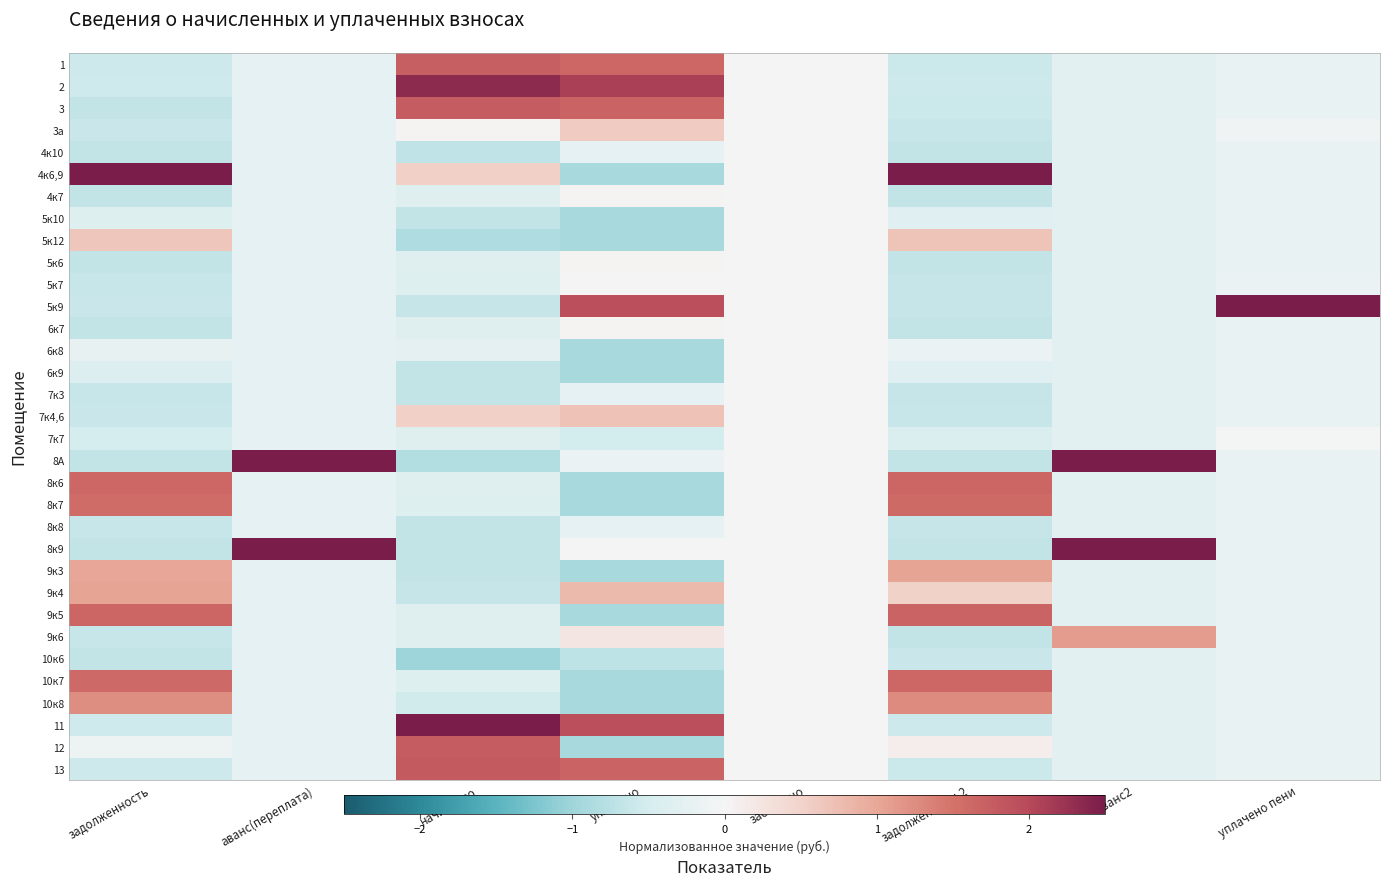

Count the number of categories in the chart.

8